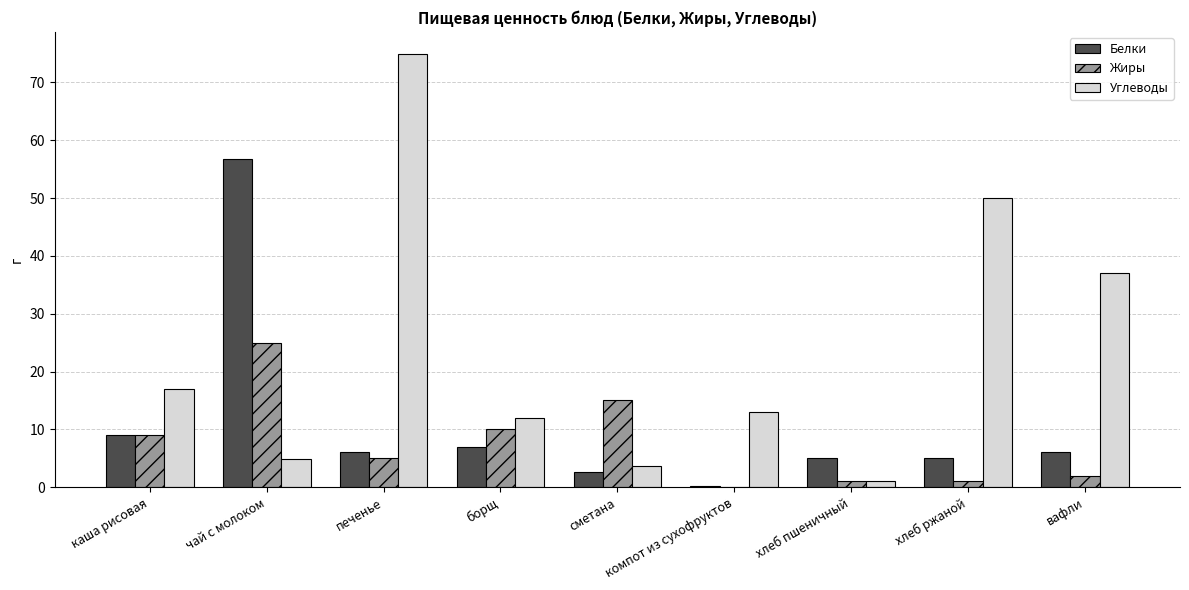

How many groups of bars are there?

9